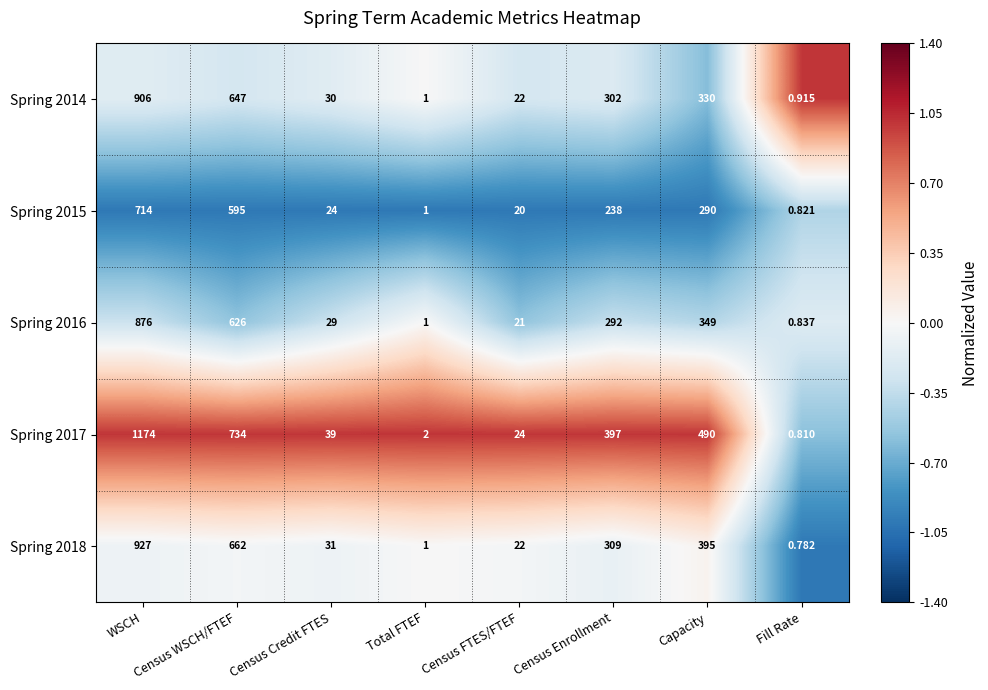

Is the value of Spring 2014 at Census WSCH/FTEF greater than the value of Spring 2016 at WSCH?

No